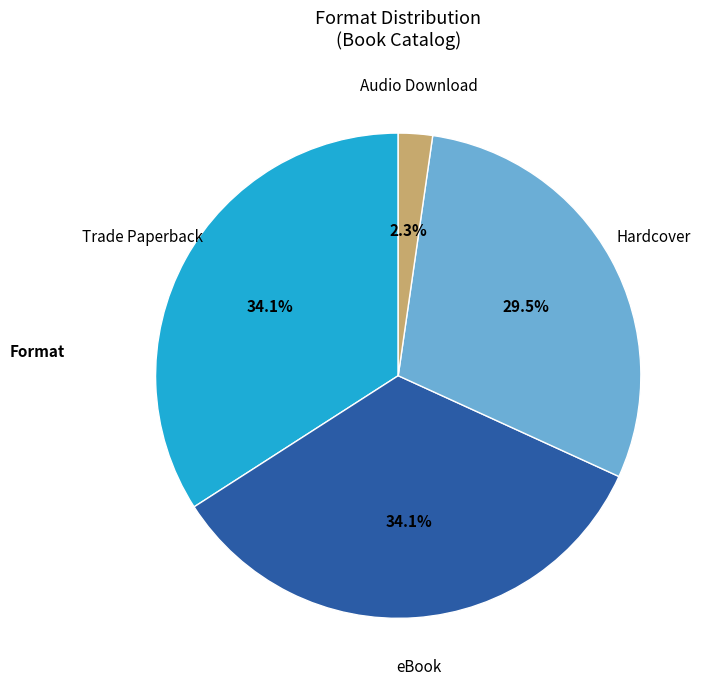

Is there any slice that represents more than half of the pie?

No